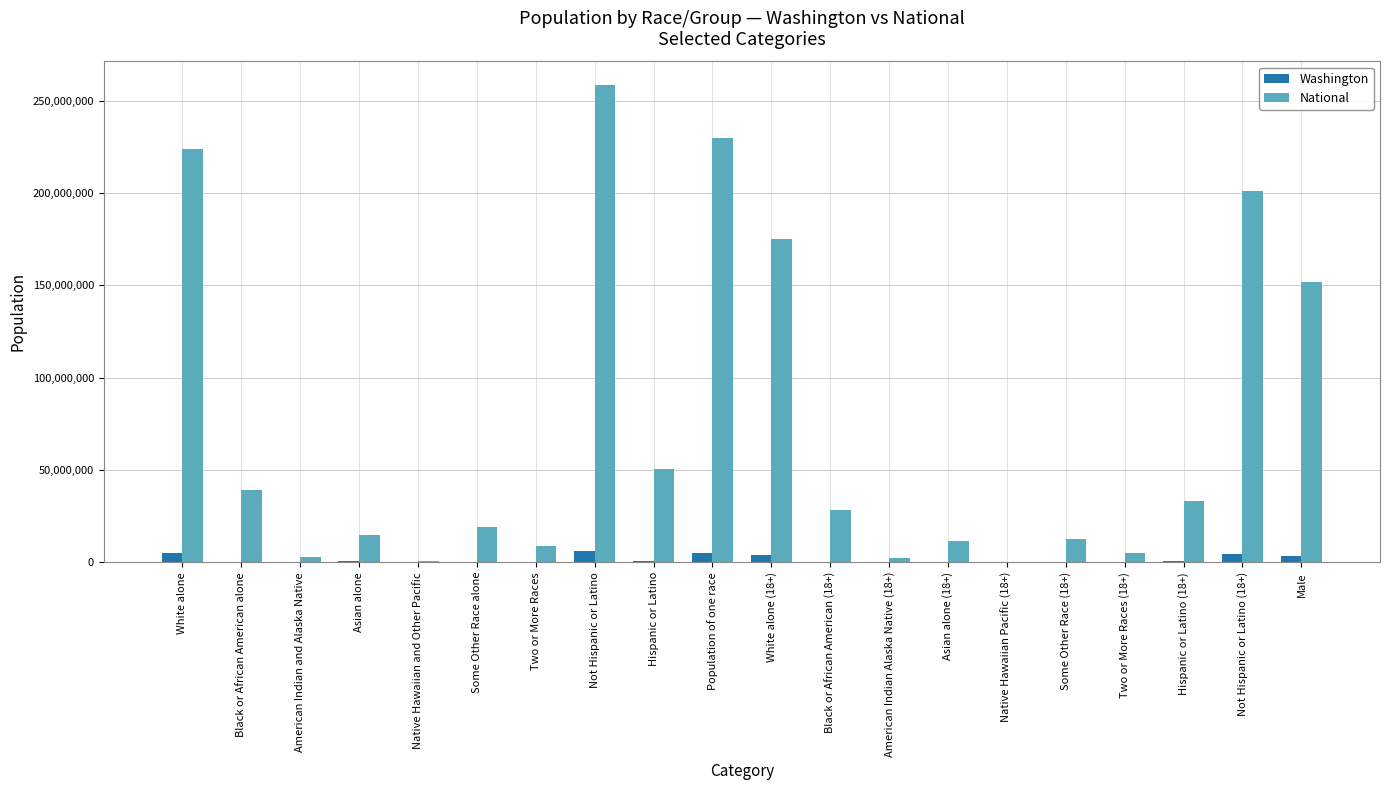

True or false: National has a value of 14674252 at Asian alone.

True